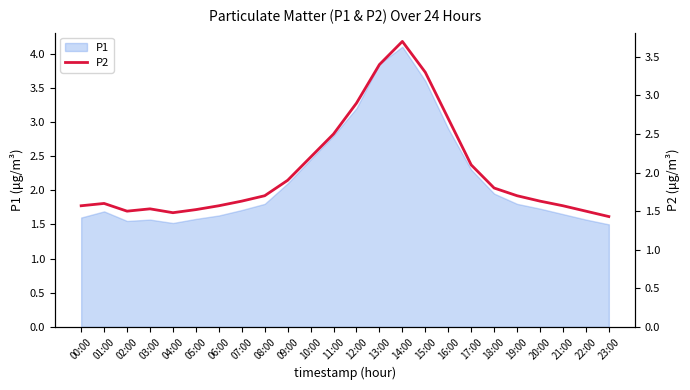

How many interior local peaks (higher than both neighbors) does the data have?

3